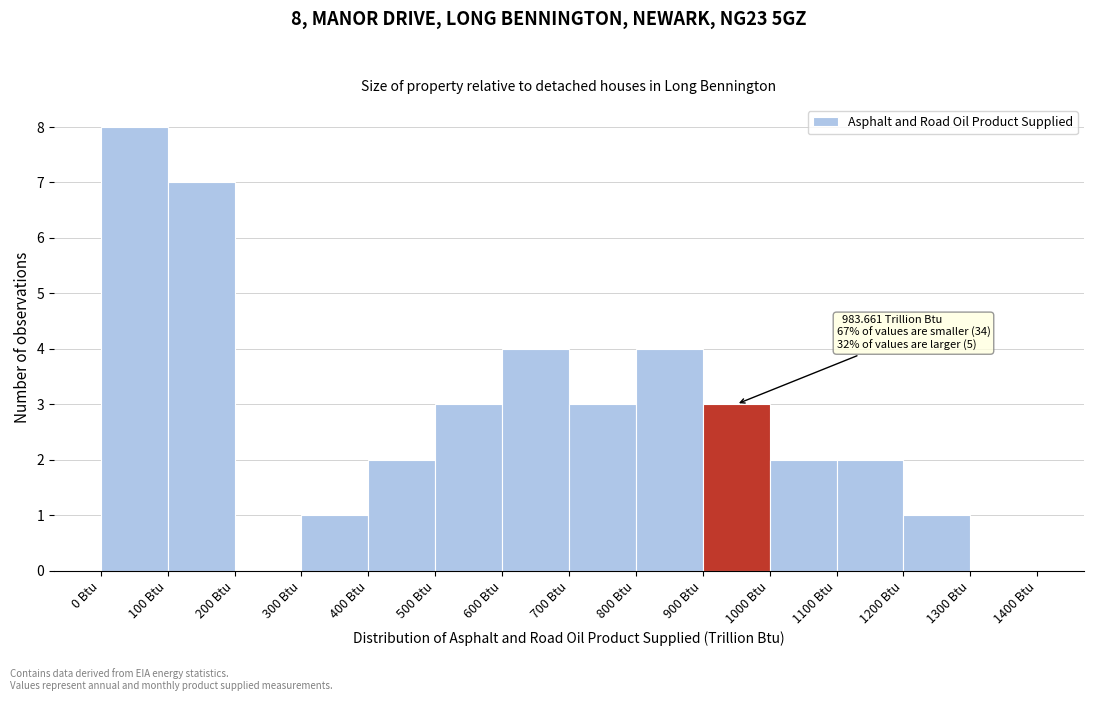

Over which range of the x-axis is the bar tallest?

0 to 100